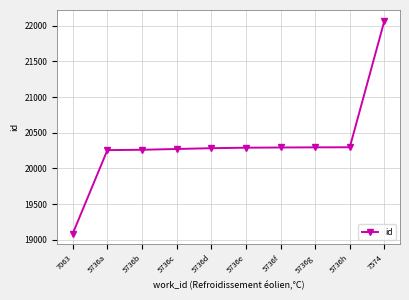

What is the value of the 7th point from the left?

20293